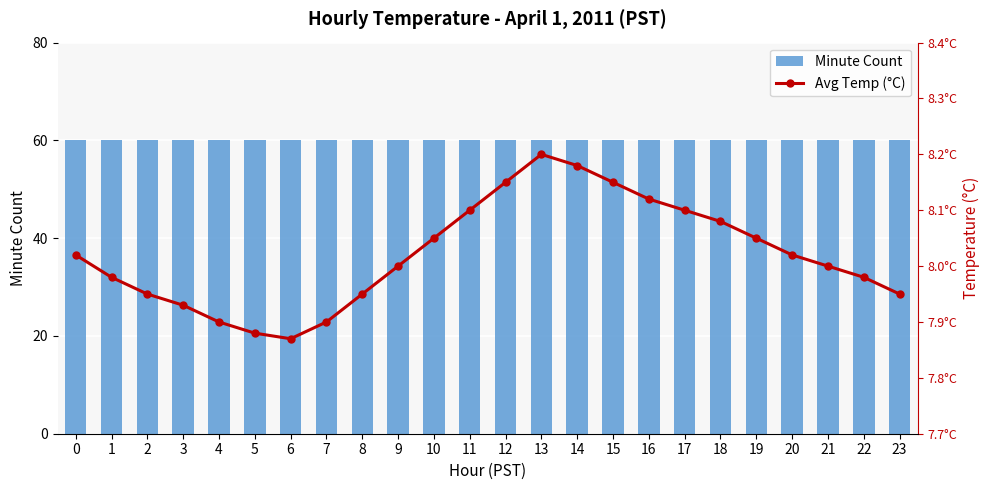

How many categories are shown in the chart?

24